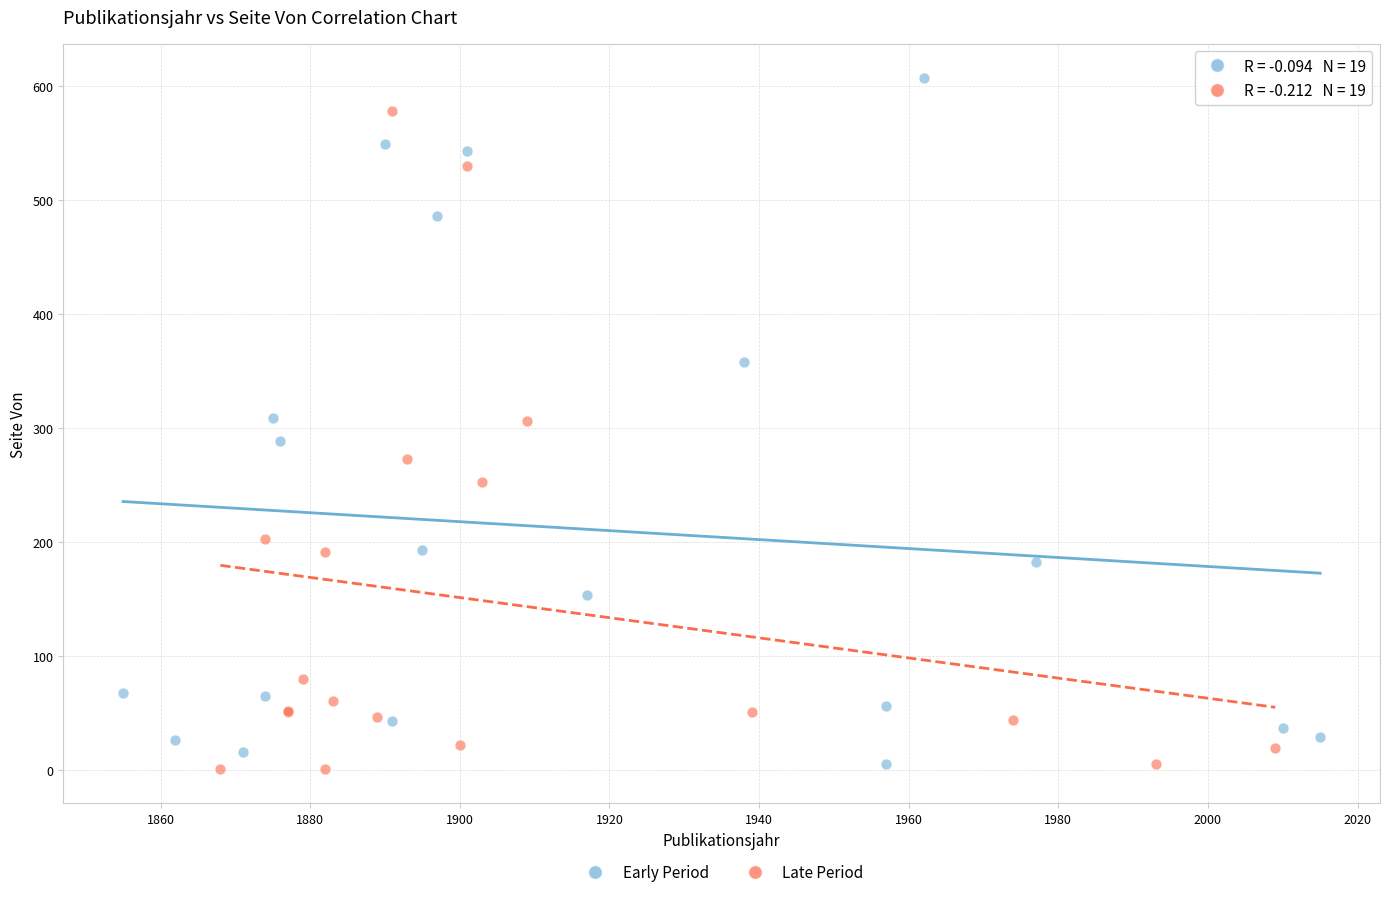

Which series contains the highest Y value?

Early Period